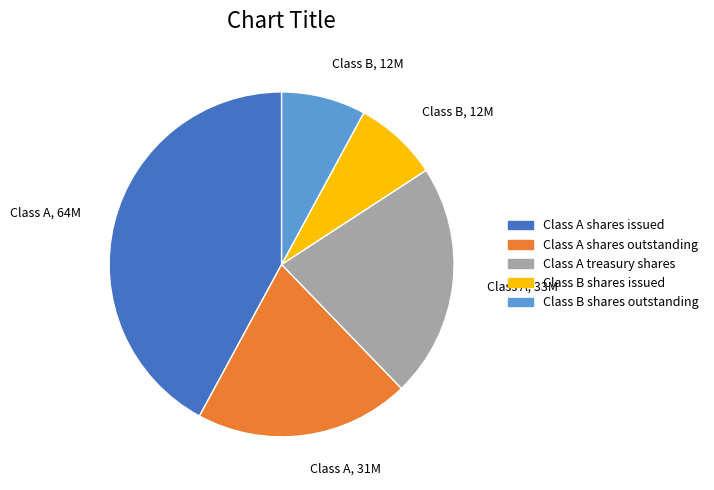

Does any single category account for the majority?

No